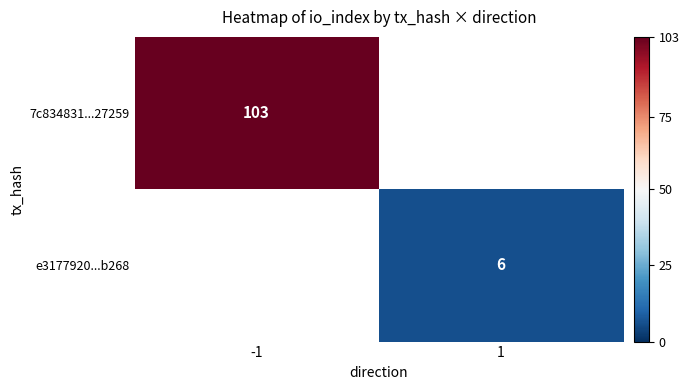

What is the minimum value shown in the chart?

6.0